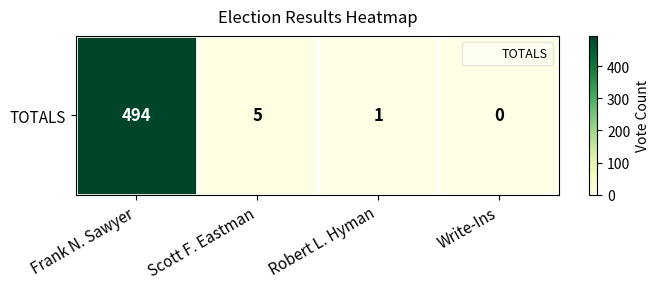

At which label is the value closest to 247?

Scott F. Eastman